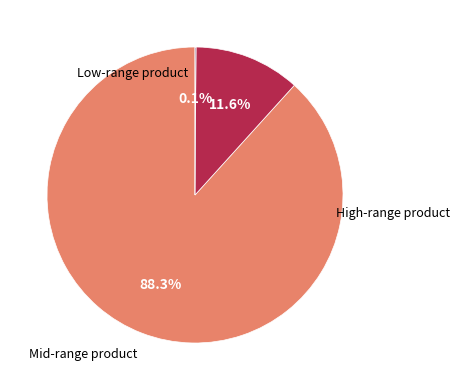

Is there a majority slice in this chart?

Yes